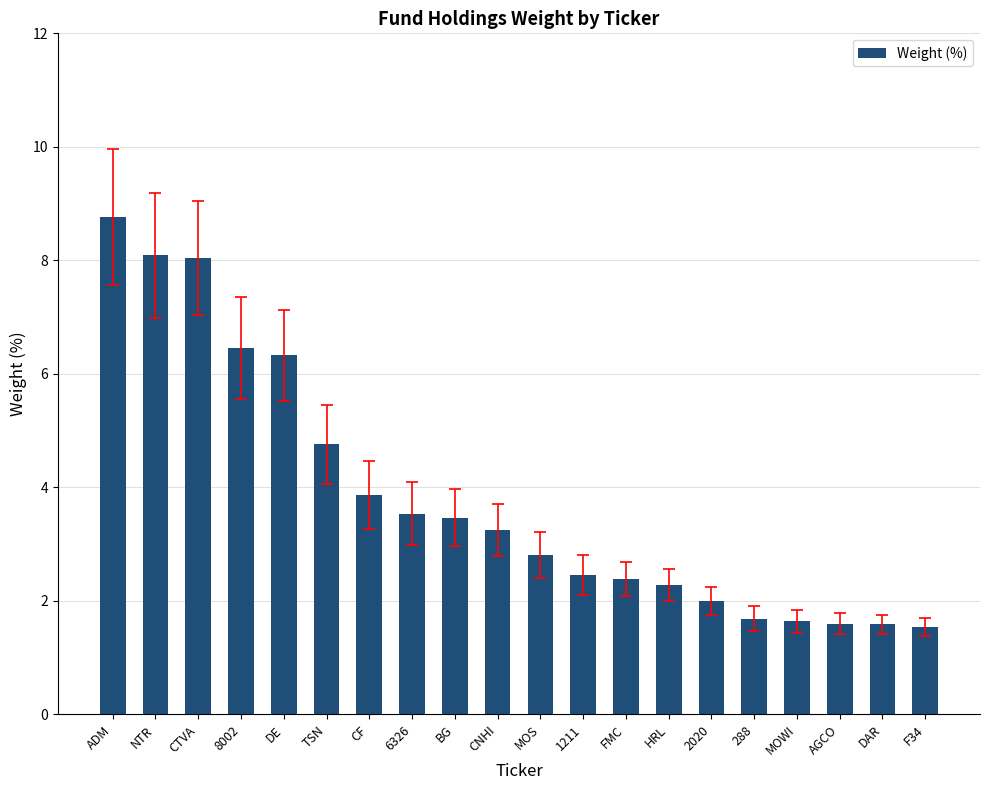

At which label does the data first exceed 3?

ADM